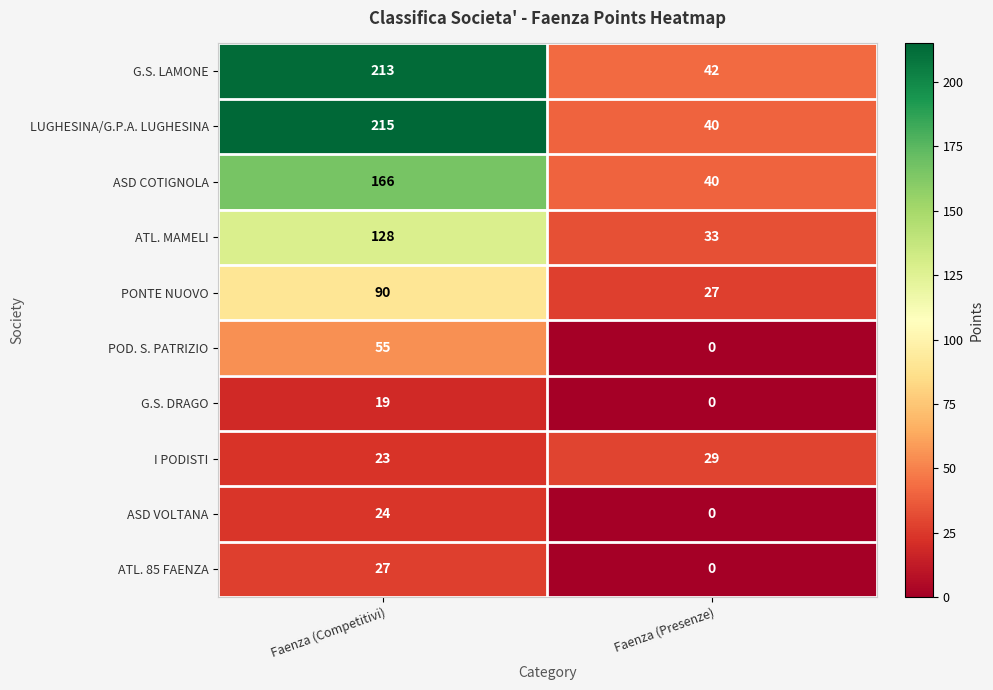

At which category does the chart reach its peak across all series?

Faenza (Competitivi)